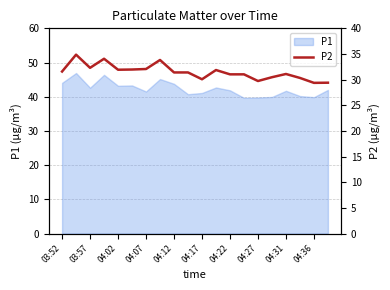

The P1 series shows 24.7 at 04:12. True or false?

False